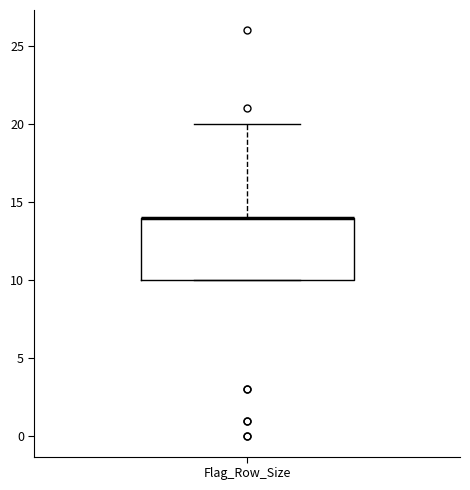

Transcribe this box plot: give where the median line is, the range the box spans, and where the two whiskers end, as read against the y-axis. The values are not printed on the chart, so give them approximately, as read against the axis.

median 14 (drawn on the box's upper edge), box 10 to 14, whiskers 10 to 20